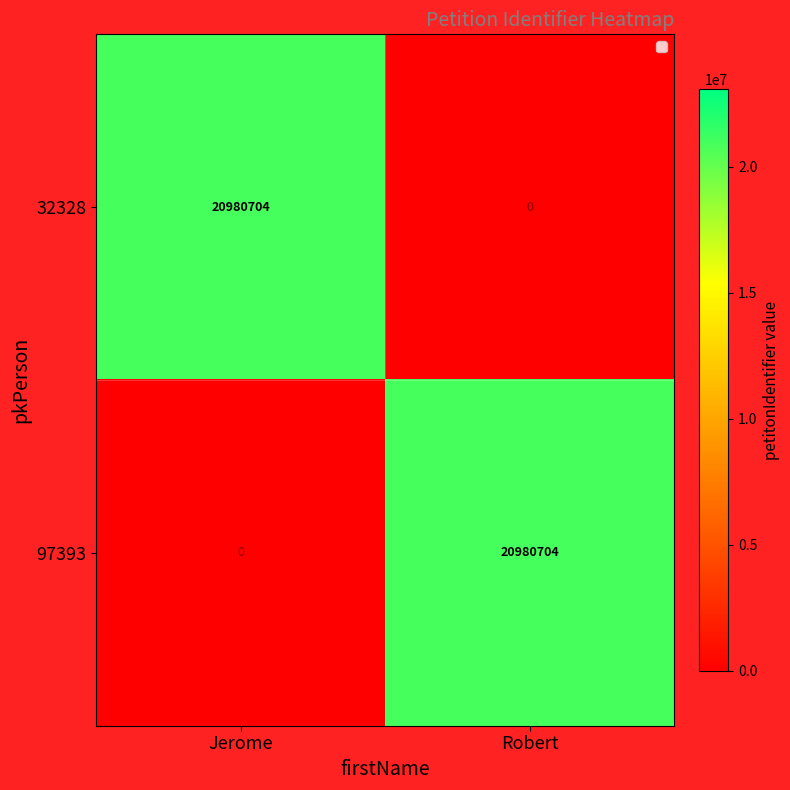

Which series has the largest total across all categories?

32328